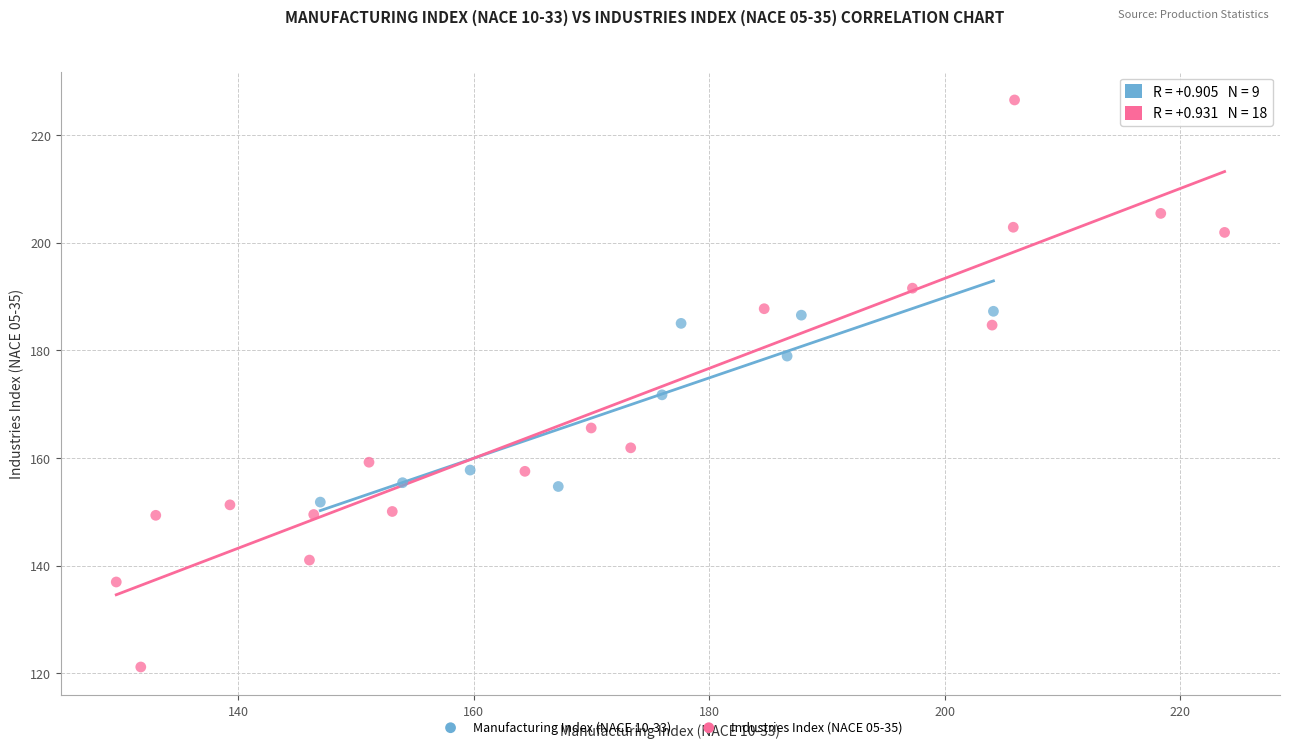

Which series reaches the maximum Y coordinate?

Industries Index (NACE 05-35)